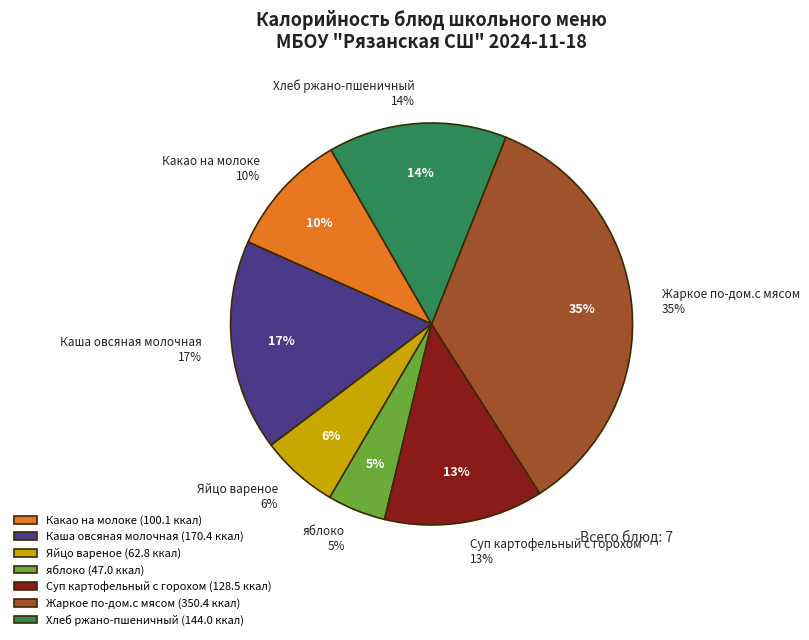

Is Каша овсяная молочная the majority of the pie?

No